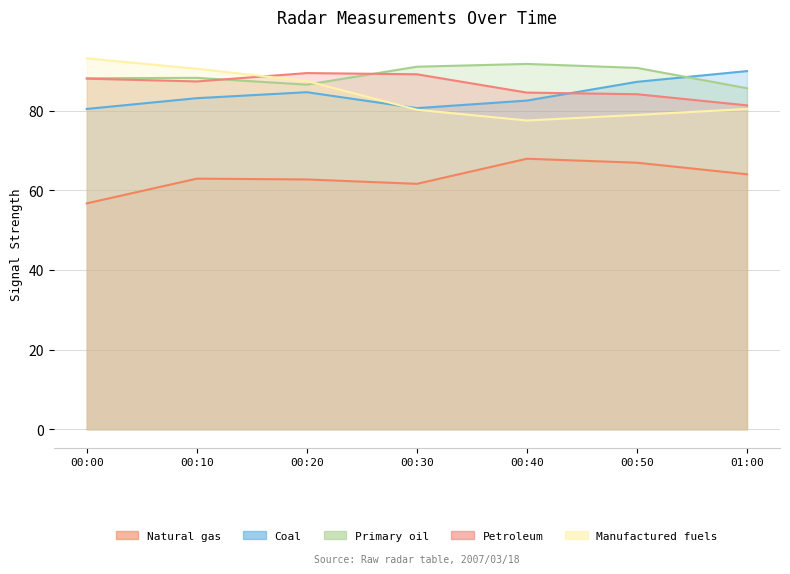

What are all the series names shown in the legend?

Natural gas, Coal, Primary oil, Petroleum, Manufactured fuels